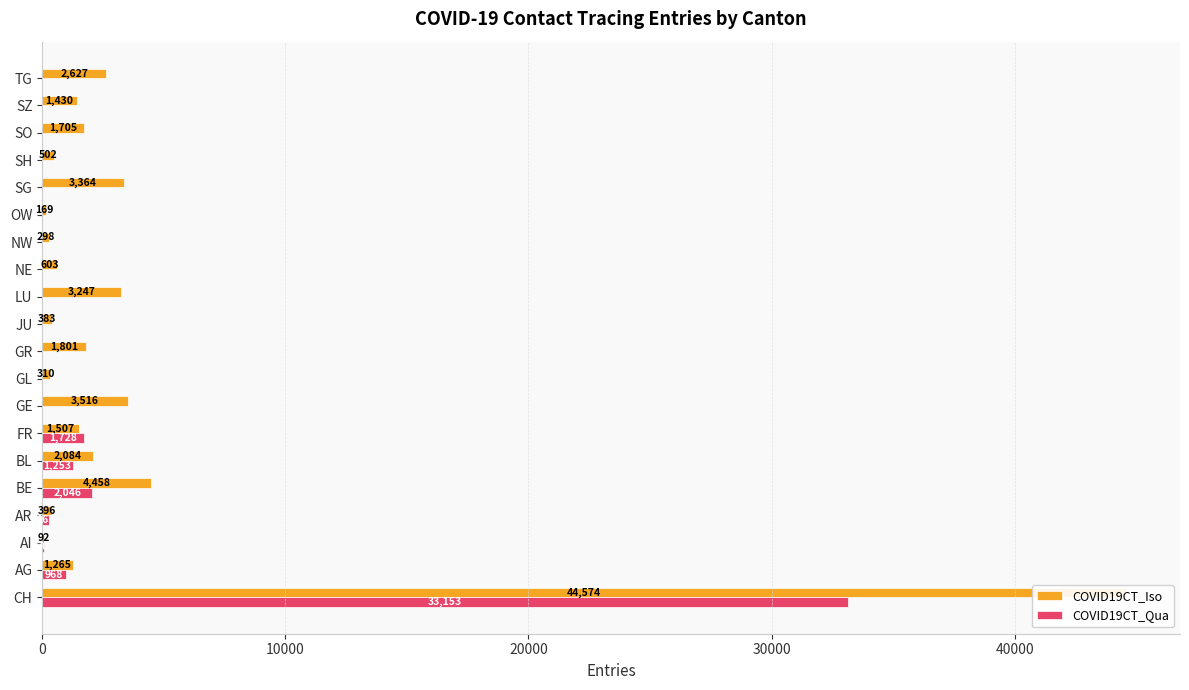

Reading right to left, what are all the values shown in this chart?

COVID19CT_Iso: 2627	1430	1705	502	3364	169	298	603	3247	383	1801	310	3516	1507	2084	4458	396	92	1265	44574
COVID19CT_Qua: 0	0	0	0	0	0	0	0	0	0	0	0	0	1728	1253	2046	265	70	968	33153